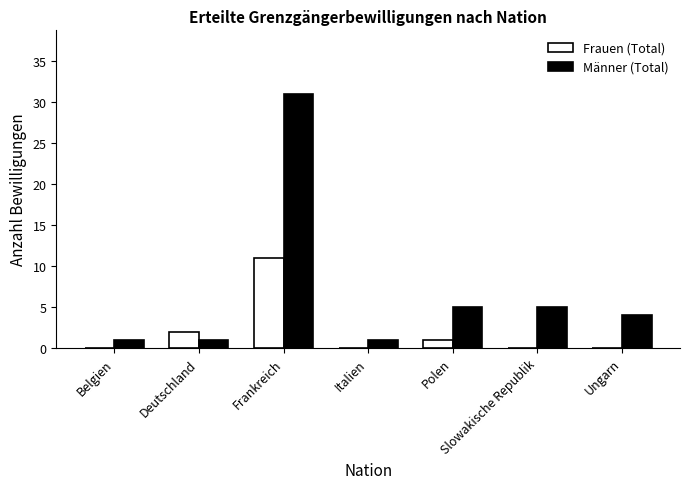

The Frauen (Total) series shows 0 at Belgien. True or false?

True